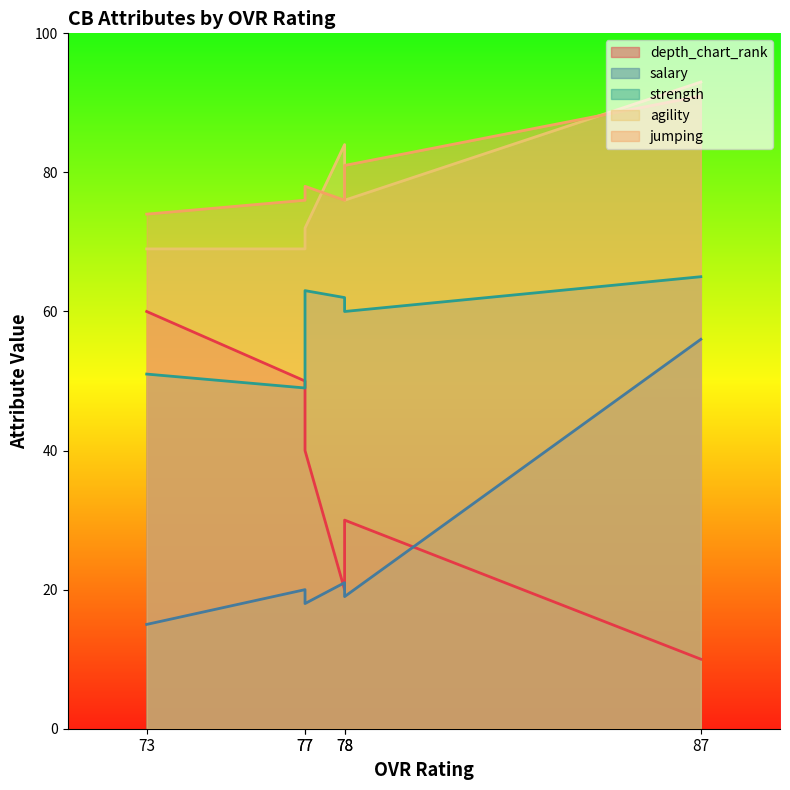

What is the maximum value shown in the chart?

93